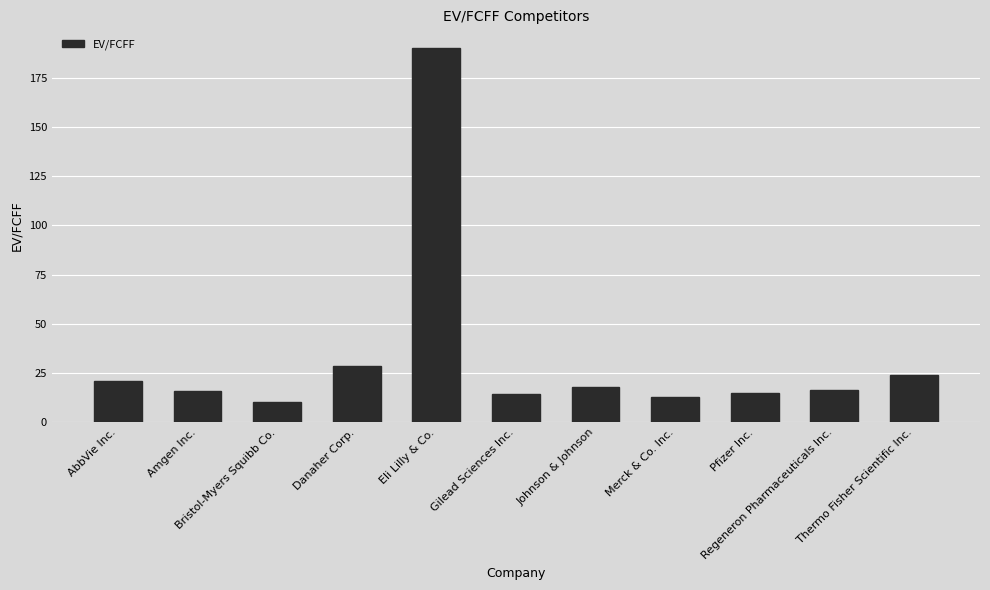

What is the greatest value displayed?

190.0